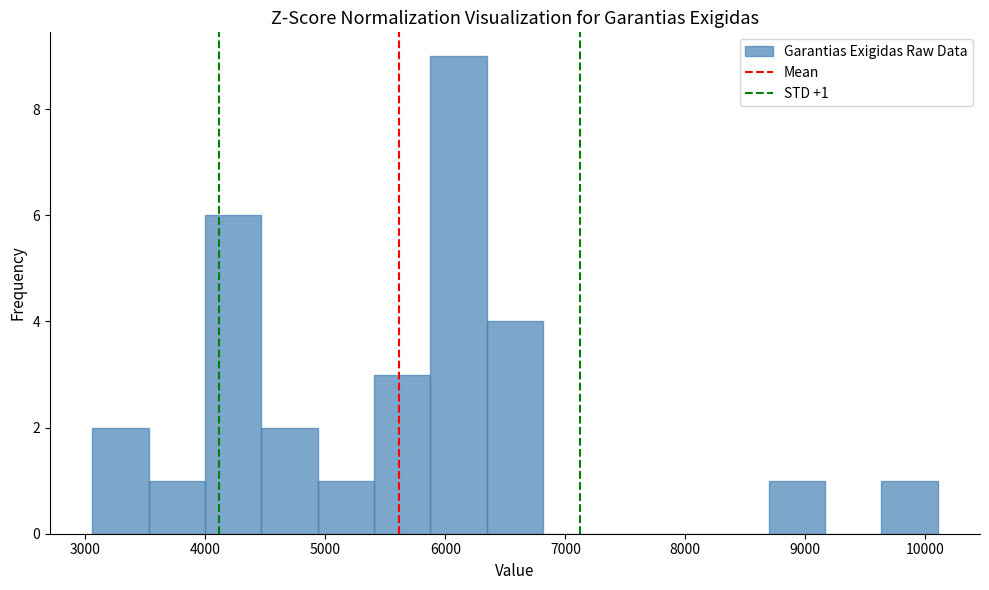

Which range on the x-axis has the tallest bar?

5900 to 6300